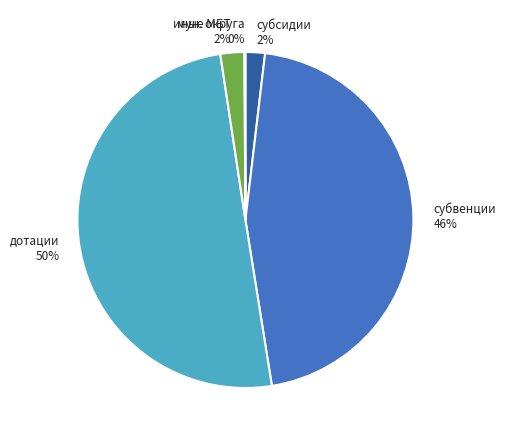

To the nearest percent, what percentage of the pie is субсидии?

2%